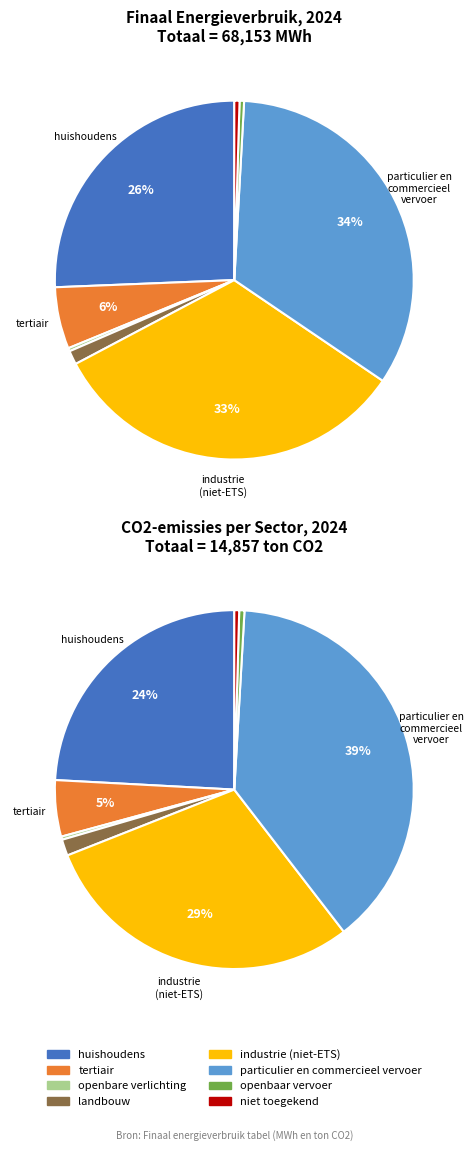

How many segments does this pie chart have?

8